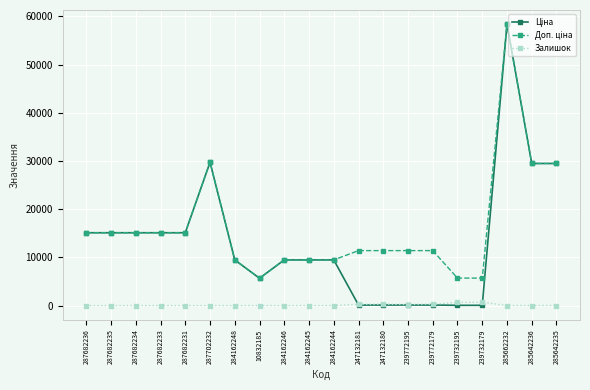

What is the spread (max minus min) of values at 247132180?

11295.9